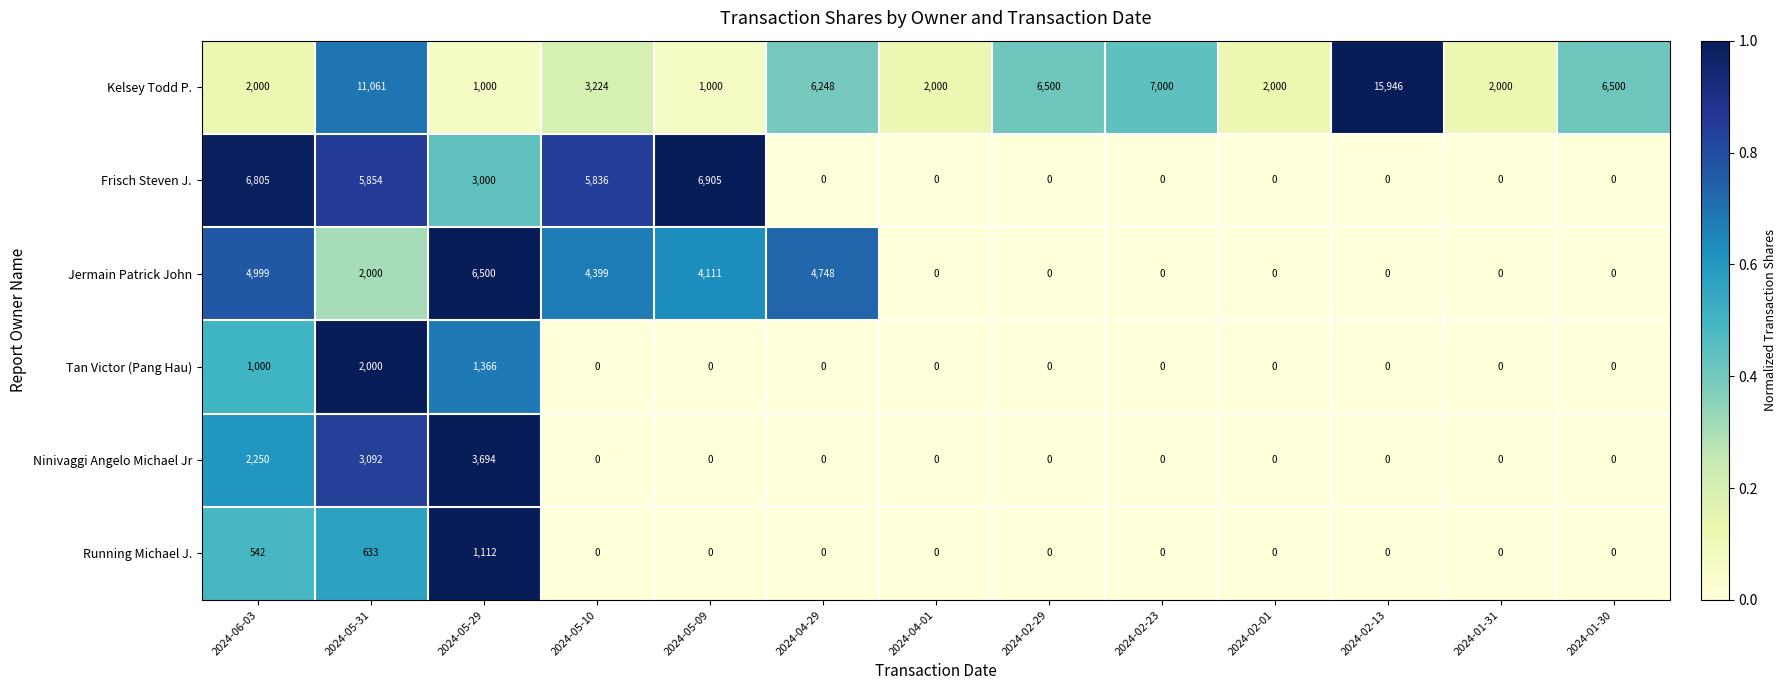

True or false: Frisch Steven J. has a value of 3661 at 2024-02-23.

False